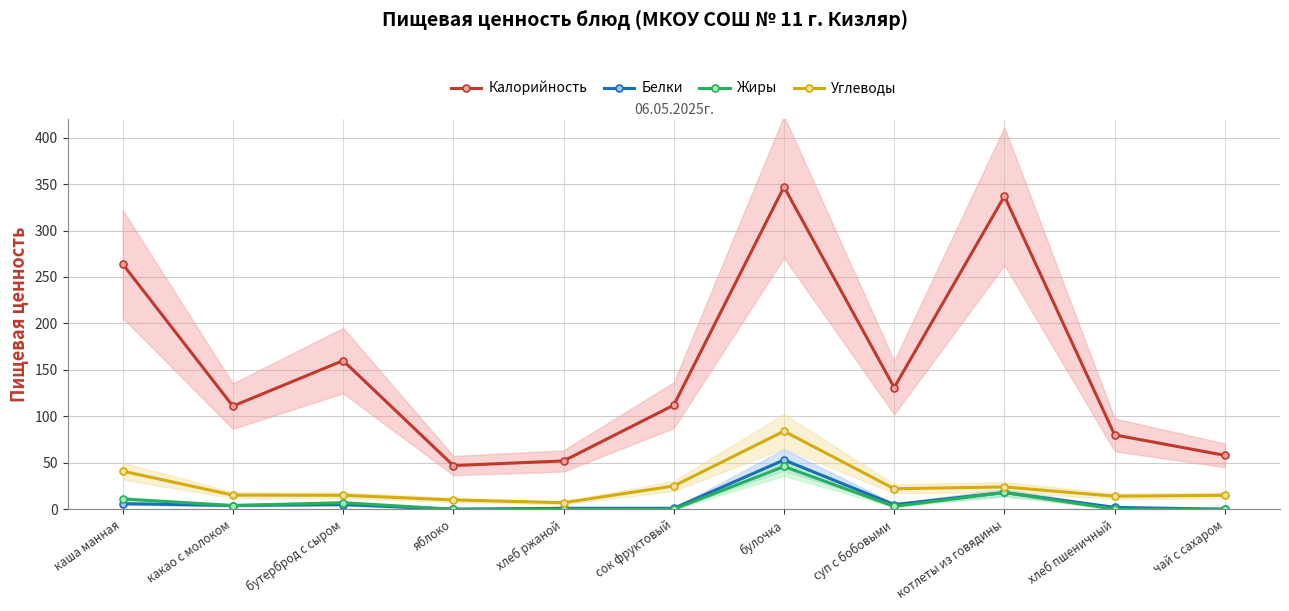

Is it true that Углеводы equals 12.0 at хлеб ржаной?

False